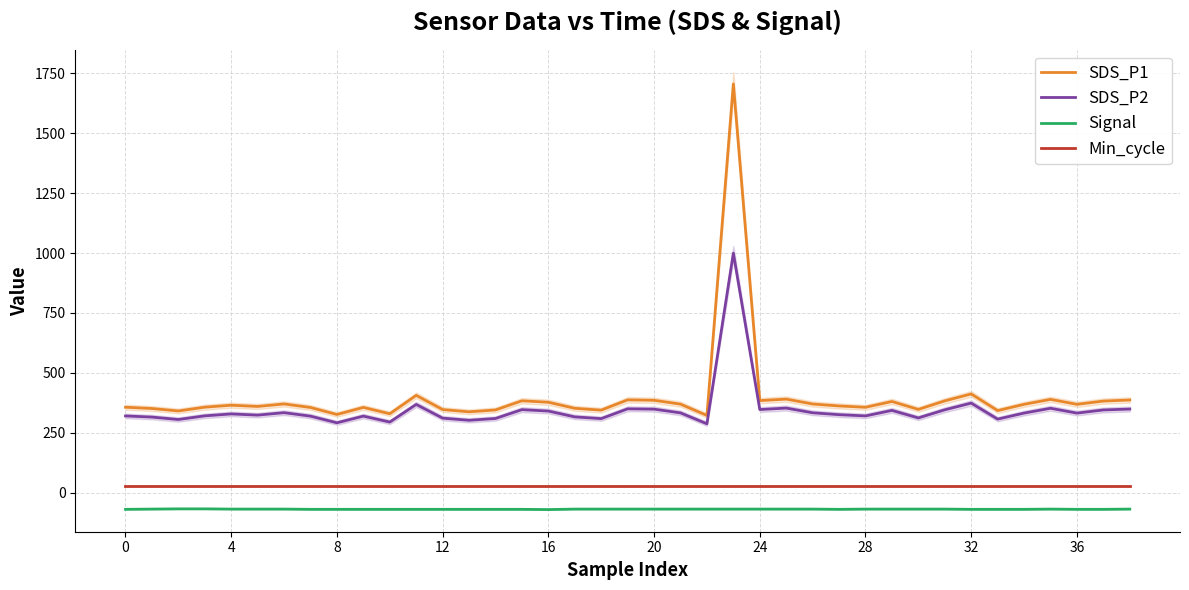

True or false: Signal and SDS_P2 cross at least once.

False